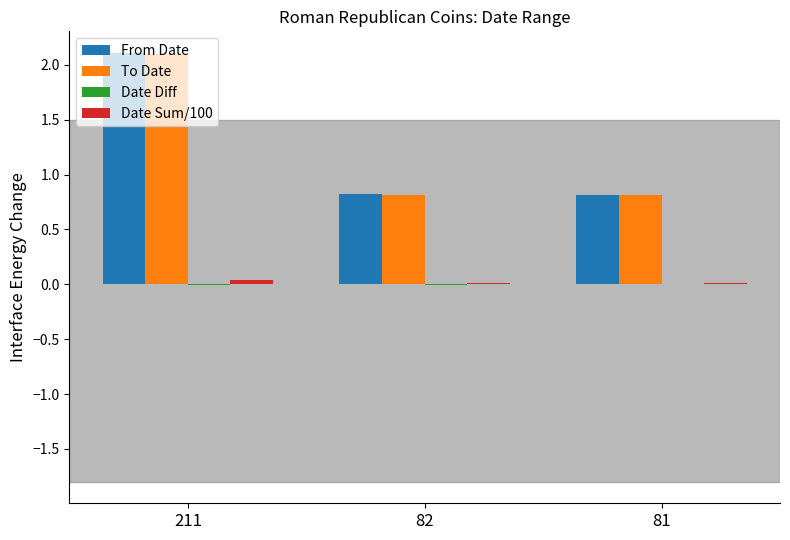

The From Date series shows 0.8 at 81. True or false?

True